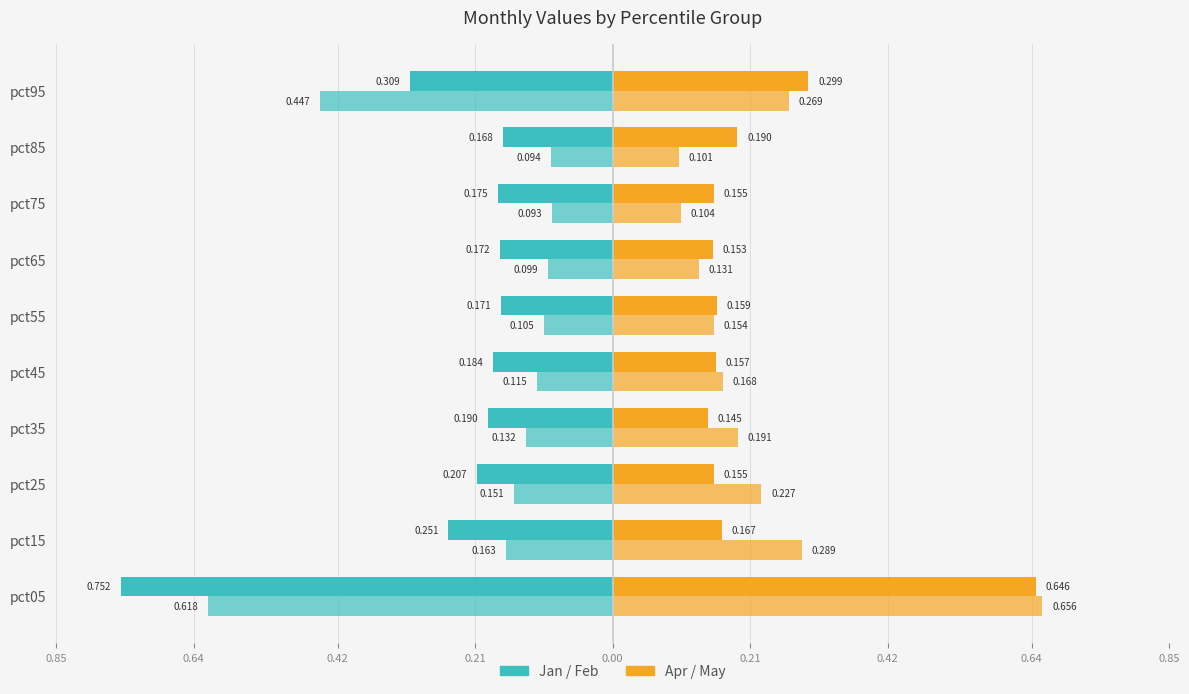

What is the value of the Apr bar at the 10th from the left?

0.3